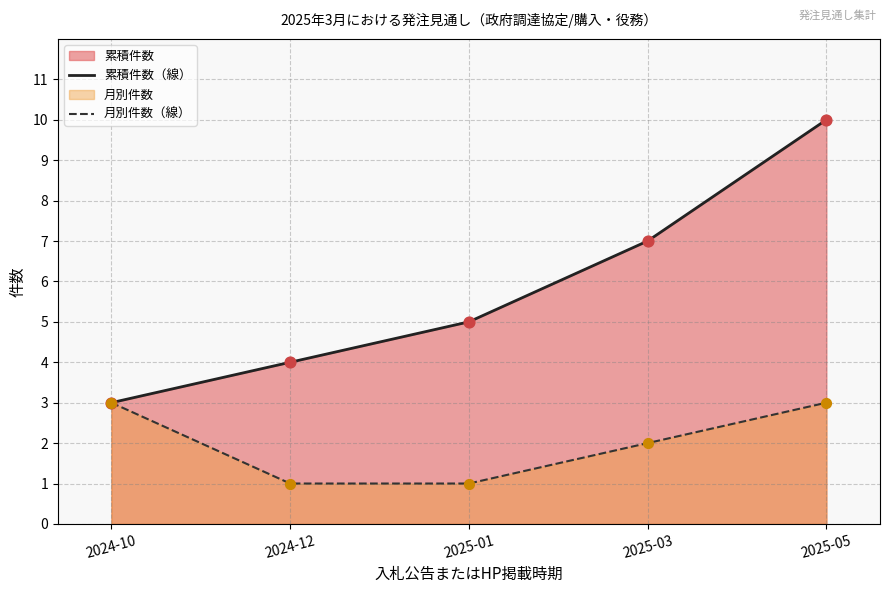

Is the value of 累積件数（線） at 2025-03 greater than the value of 月別件数（線） at 2024-12?

Yes